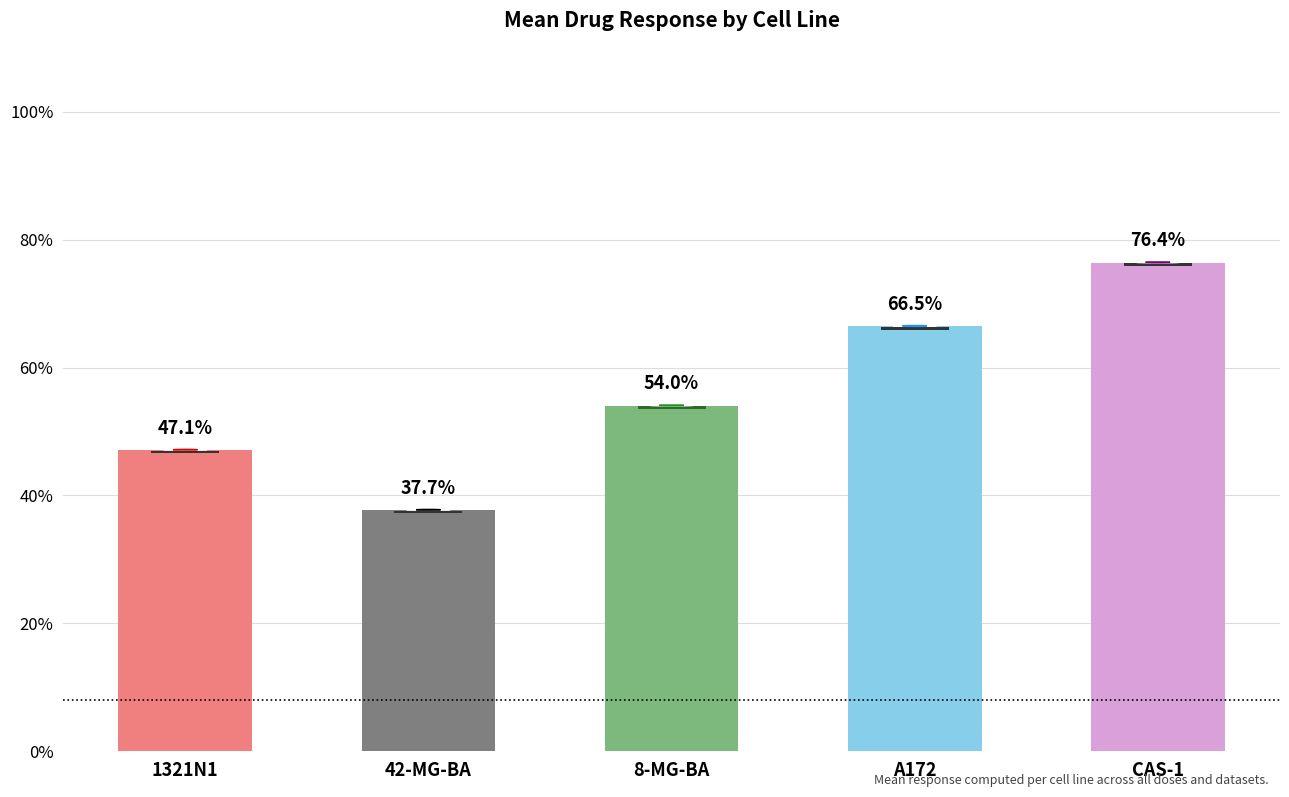

Reading right to left, extract all data points from this chart.

CAS-1=76.4	A172=66.5	8-MG-BA=54.0	42-MG-BA=37.7	1321N1=47.1